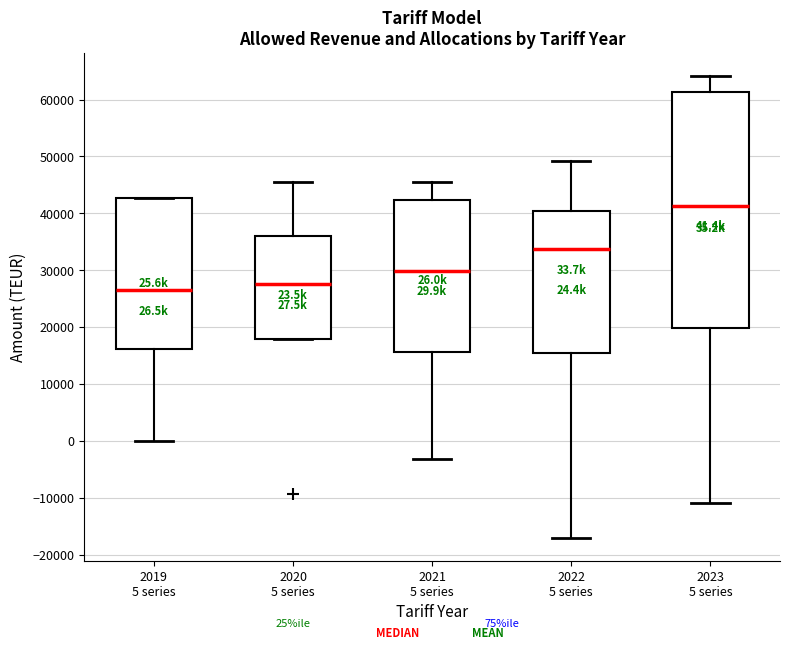

Which box has the lowest median line?

2019 5 series